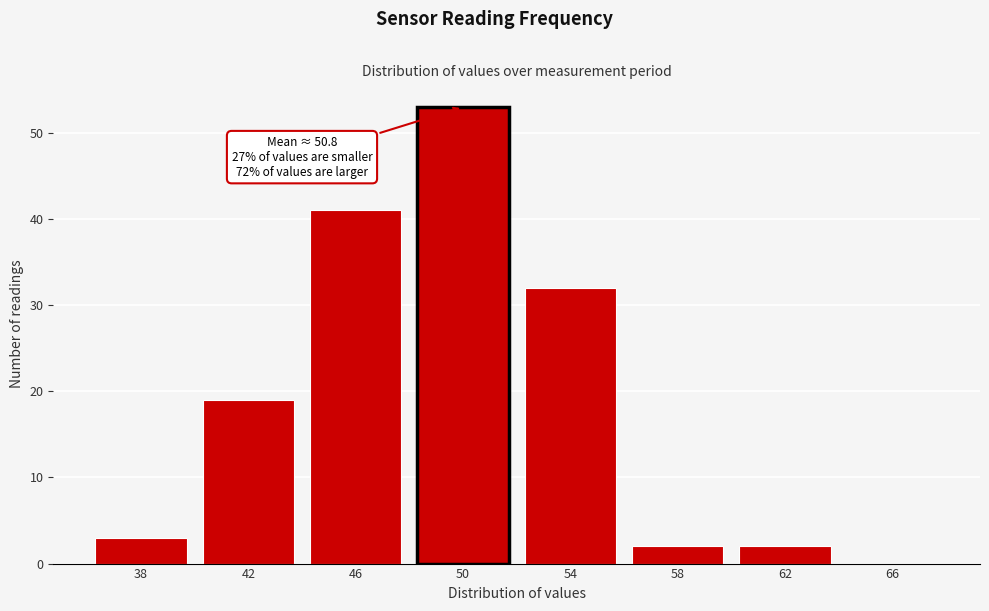

Reading right to left, list all the values displayed in this chart.

66=0	62=2	58=2	54=32	46=41	42=19	38=3